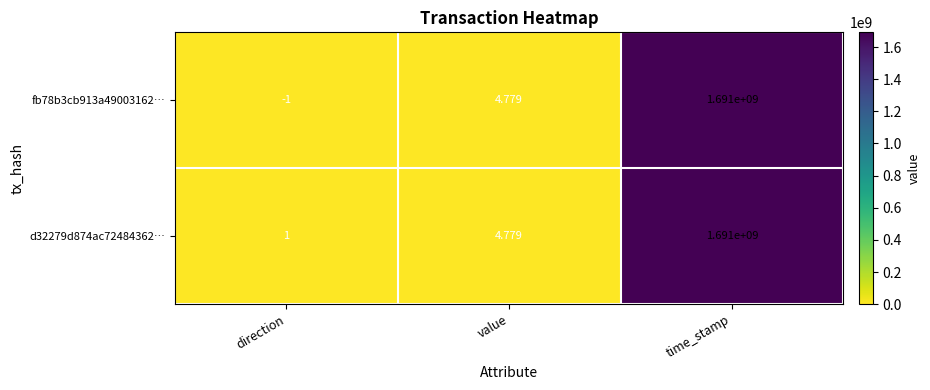

List the labels in order of d32279d874ac72484362… value, smallest first.

direction, value, time_stamp